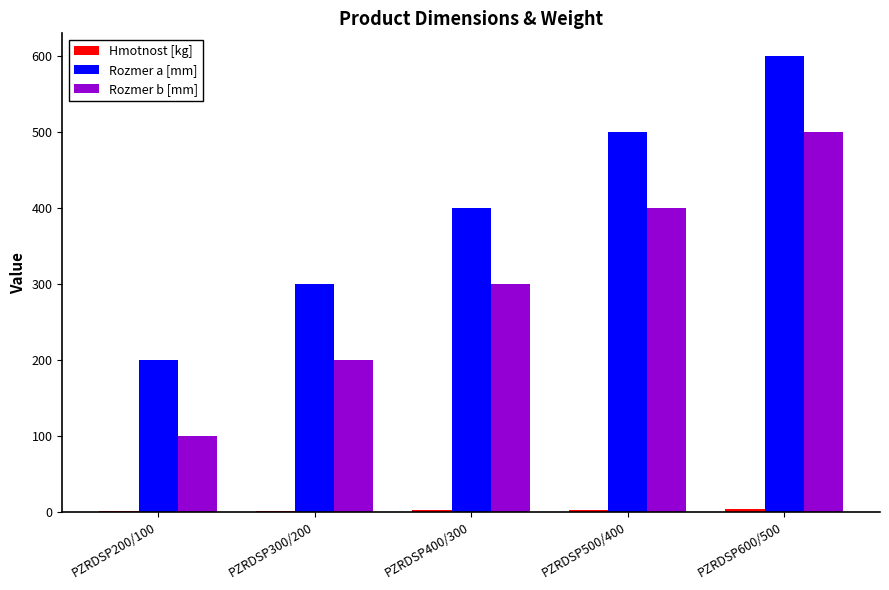

Is it true that Rozmer b [mm] equals 76.7 at PZRDSP400/300?

False